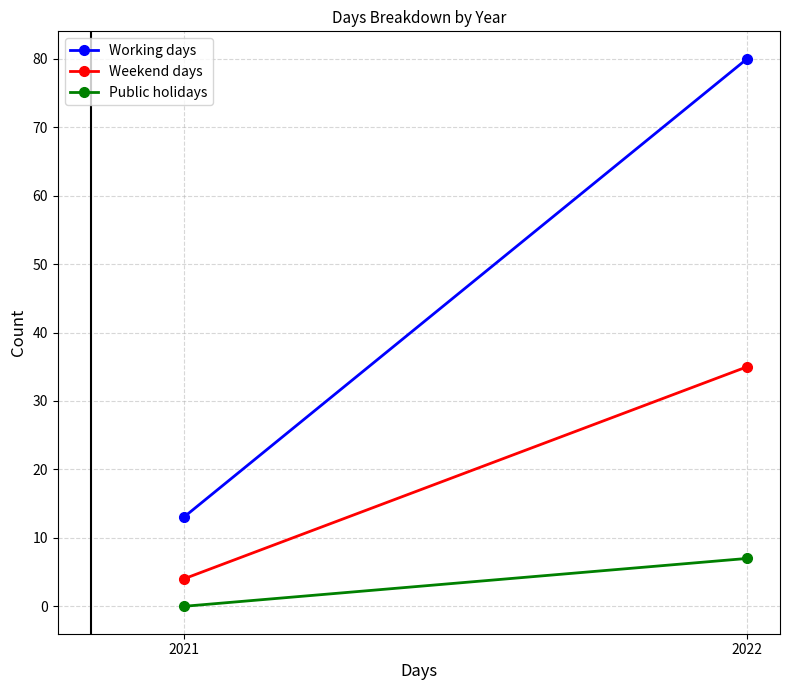

Rank the series by their maximum value, from highest to lowest.

Working days, Weekend days, Public holidays